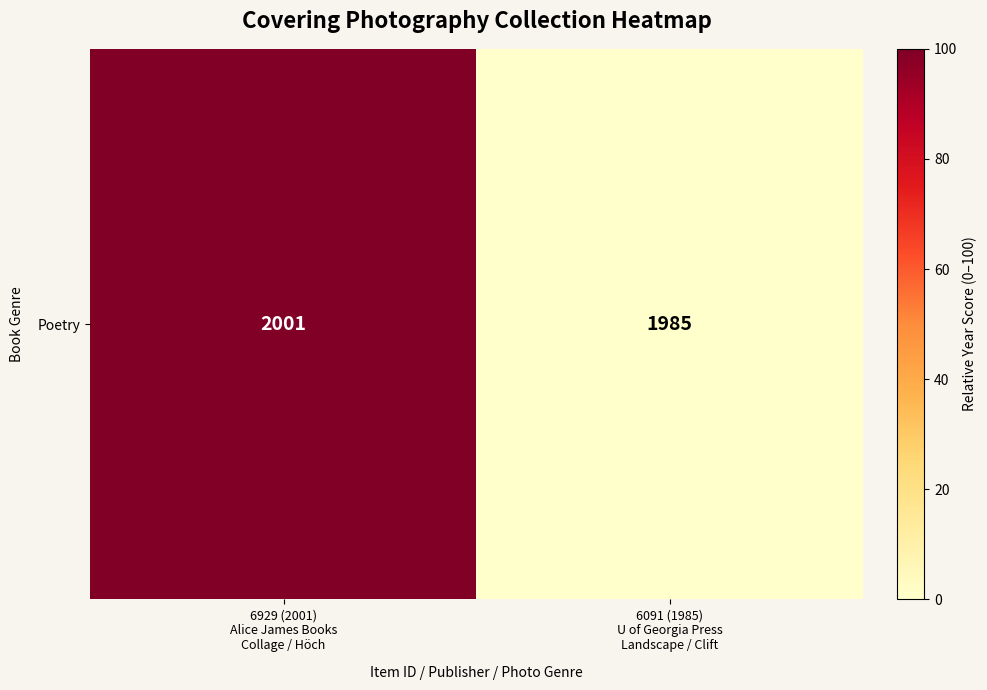

Rank the categories by value from highest to lowest.

6929 (2001)
Alice James Books
Collage / Höch, 6091 (1985)
U of Georgia Press
Landscape / Clift